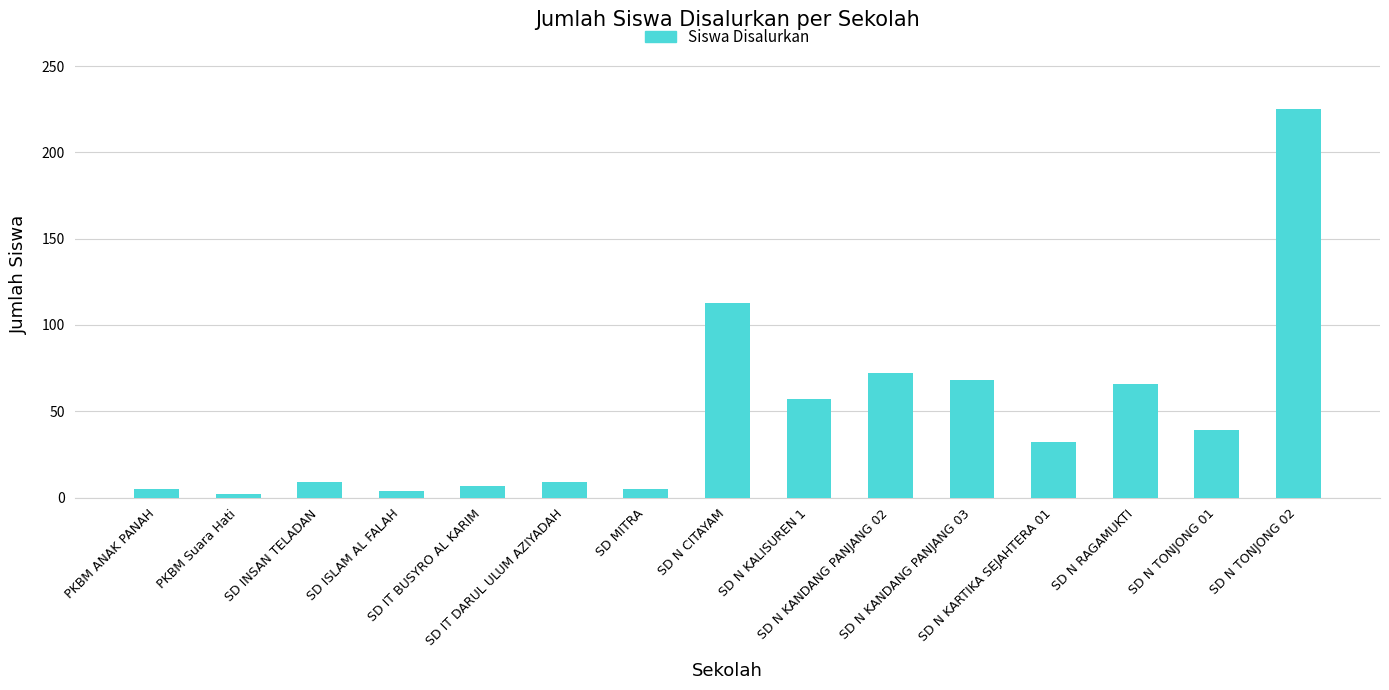

What is the difference between the maximum and second lowest values?

221